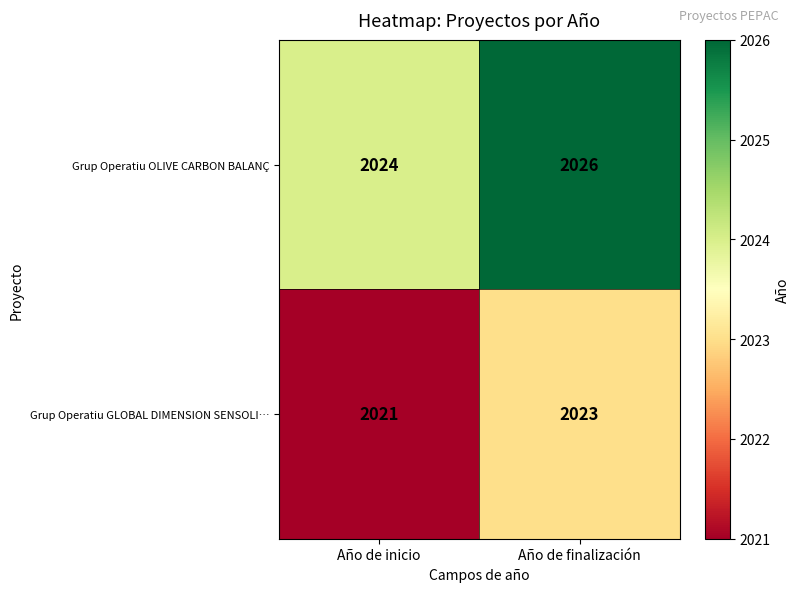

Which series has the largest total across all categories?

Grup Operatiu OLIVE CARBON BALANÇ